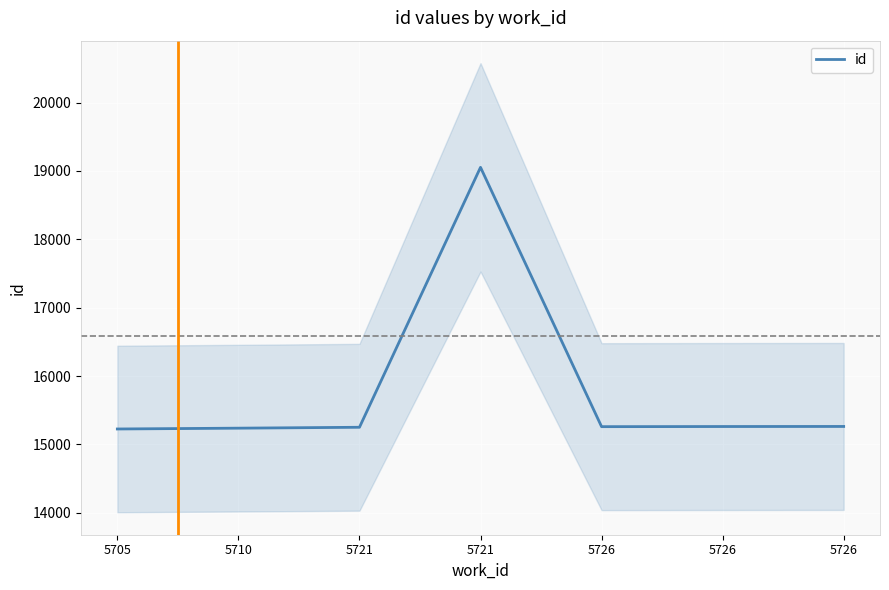

What is the value of the 2nd point from the left?

15238